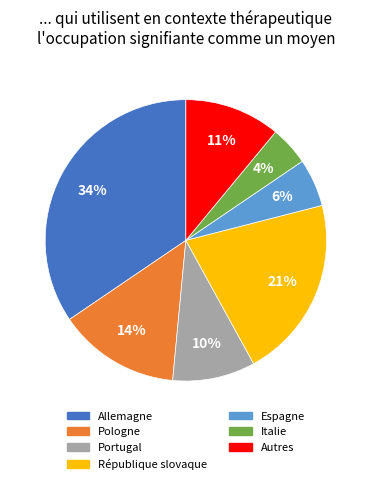

Does Portugal represent more than half of the total?

No